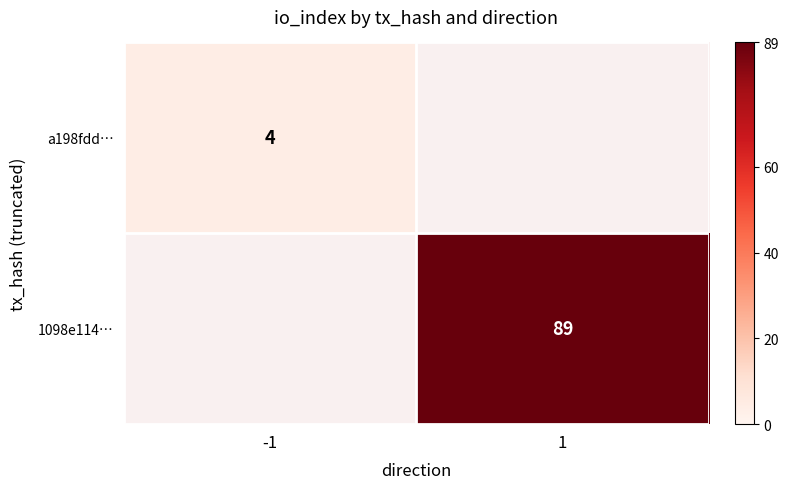

The value of 1098e114… at 1 is 89. True or false?

True